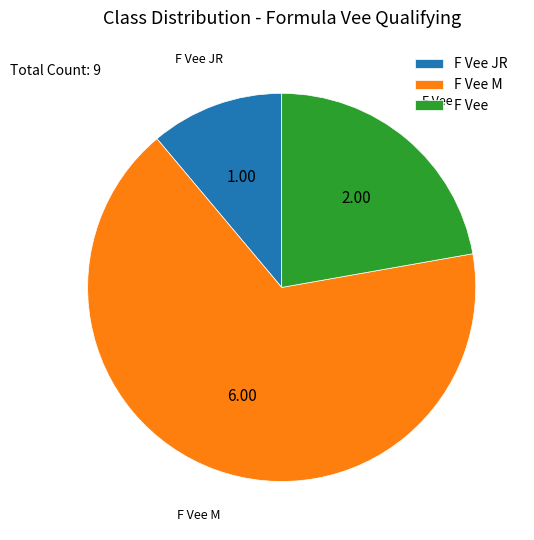

Which has a higher value, F Vee or F Vee M?

F Vee M